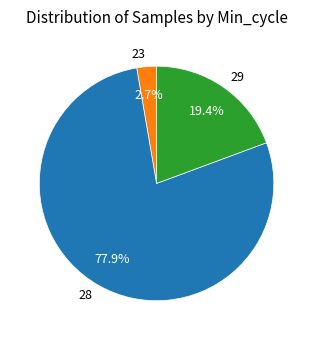

What is the smallest slice in the pie chart?

23